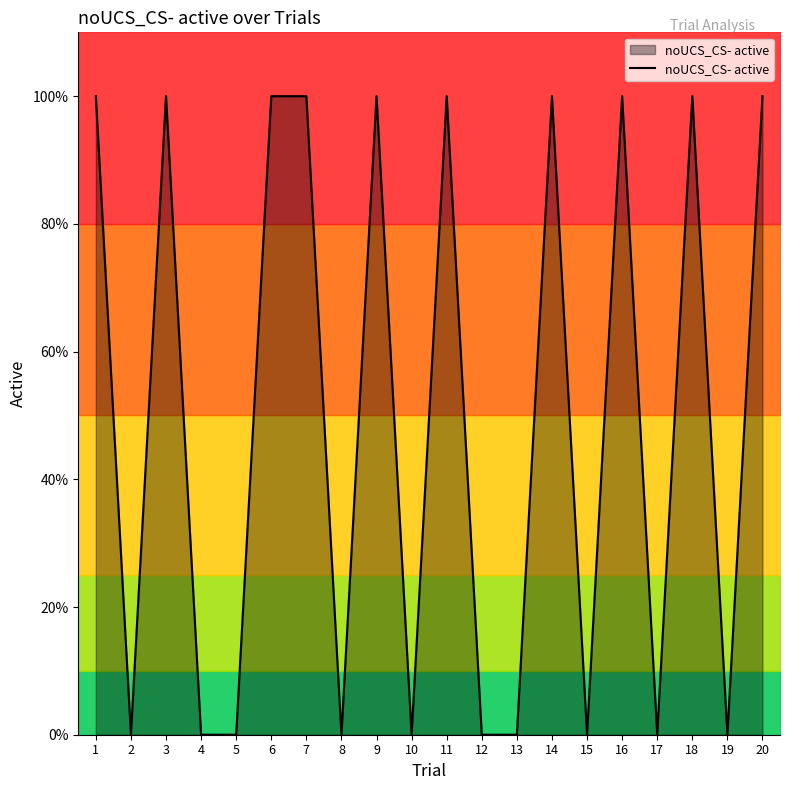

Reading left to right, transcribe all the data shown in this chart.

1=1	2=0	3=1	4=0	5=0	6=1	7=1	8=0	9=1	10=0	11=1	12=0	13=0	14=1	15=0	16=1	17=0	18=1	19=0	20=1